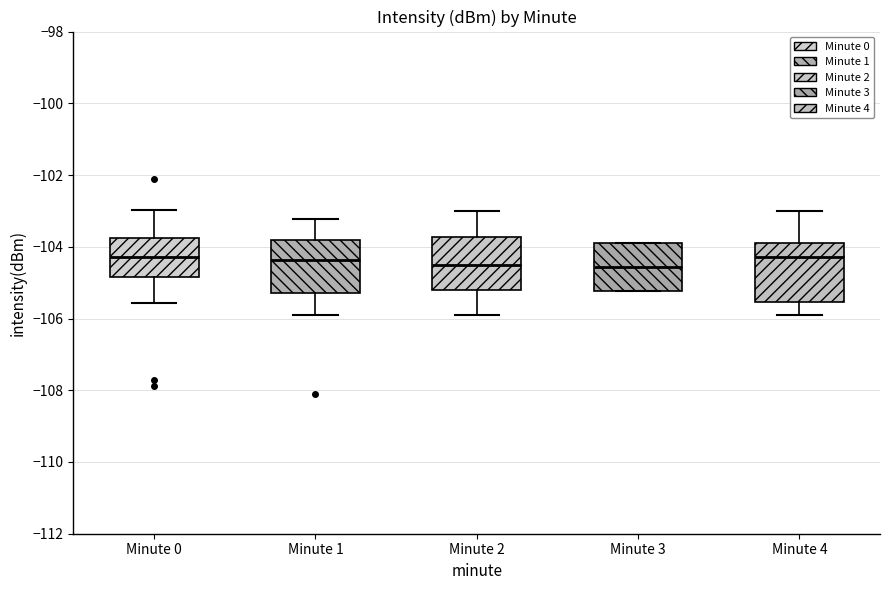

Reading left to right, read every box against the y-axis: the position of its median line, the range the box covers, and the ends of its whiskers. The values are not printed on the chart, so give them approximately, as read against the axis.

Minute 0: median -104.2, box -104.8 to -103.8, whiskers -105.6 to -103.0
Minute 1: median -104.4, box -105.2 to -103.8, whiskers -105.8 to -103.2
Minute 2: median -104.6, box -105.2 to -103.8, whiskers -106.0 to -103.0
Minute 3: median -104.6, box -105.2 to -104.0, whiskers -105.2 to -103.8
Minute 4: median -104.2, box -105.6 to -103.8, whiskers -106.0 to -103.0